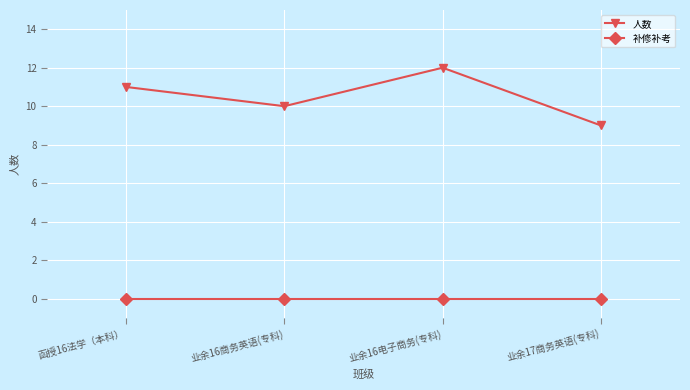

Rank the series by their average value, from lowest to highest.

补修补考, 人数